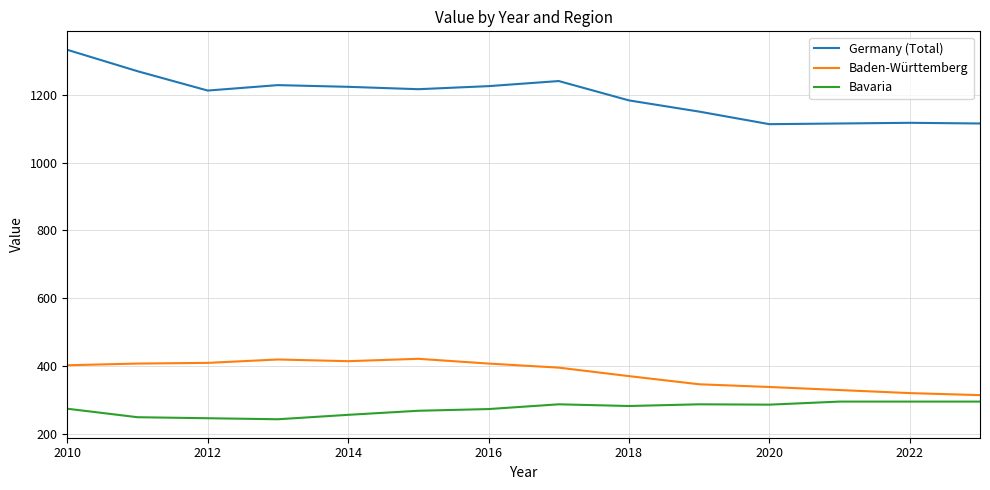

Does the chart display data point markers on the line(s)?

No